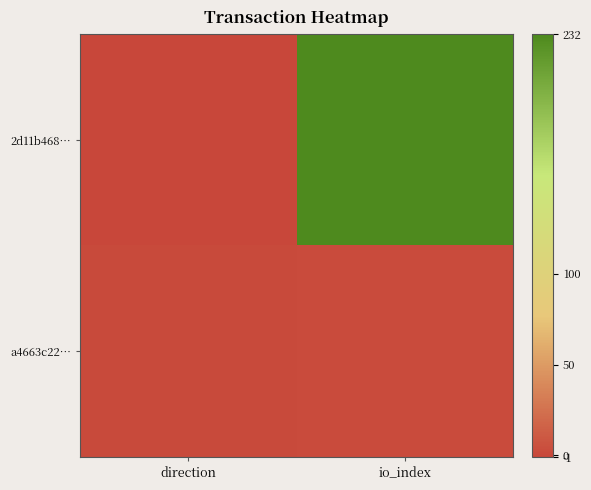

Reading right to left, what are all the values shown in this chart?

2d11b468…: io_index=232	direction=-1
a4663c22…: io_index=2	direction=1